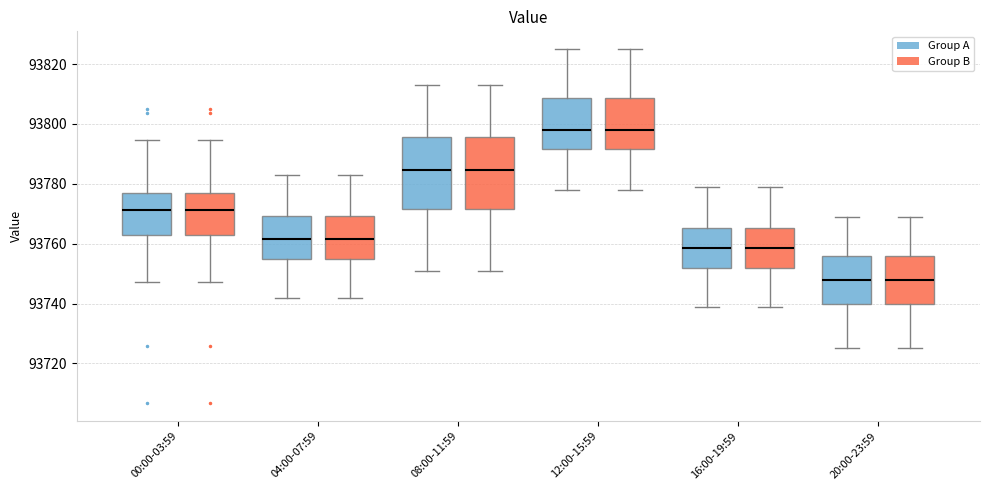

Reading left to right, read every box against the y-axis: the position of its median line, the range the box covers, and the ends of its whiskers. The values are not printed on the chart, so give them approximately, as read against the axis.

00:00-03:59 (Group A): median 93772, box 93762 to 93776, whiskers 93748 to 93794
00:00-03:59 (Group B): median 93772, box 93762 to 93776, whiskers 93748 to 93794
04:00-07:59 (Group A): median 93762, box 93756 to 93770, whiskers 93742 to 93784
04:00-07:59 (Group B): median 93762, box 93756 to 93770, whiskers 93742 to 93784
08:00-11:59 (Group A): median 93784, box 93772 to 93796, whiskers 93752 to 93814
08:00-11:59 (Group B): median 93784, box 93772 to 93796, whiskers 93752 to 93814
12:00-15:59 (Group A): median 93798, box 93792 to 93808, whiskers 93778 to 93826
12:00-15:59 (Group B): median 93798, box 93792 to 93808, whiskers 93778 to 93826
16:00-19:59 (Group A): median 93758, box 93752 to 93766, whiskers 93740 to 93780
16:00-19:59 (Group B): median 93758, box 93752 to 93766, whiskers 93740 to 93780
20:00-23:59 (Group A): median 93748, box 93740 to 93756, whiskers 93726 to 93770
20:00-23:59 (Group B): median 93748, box 93740 to 93756, whiskers 93726 to 93770